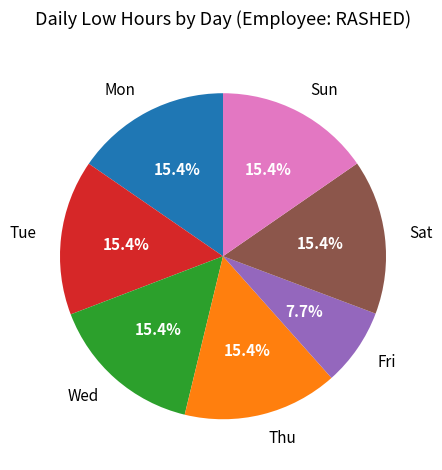

Combined, do Thu and Wed account for over 50%?

No